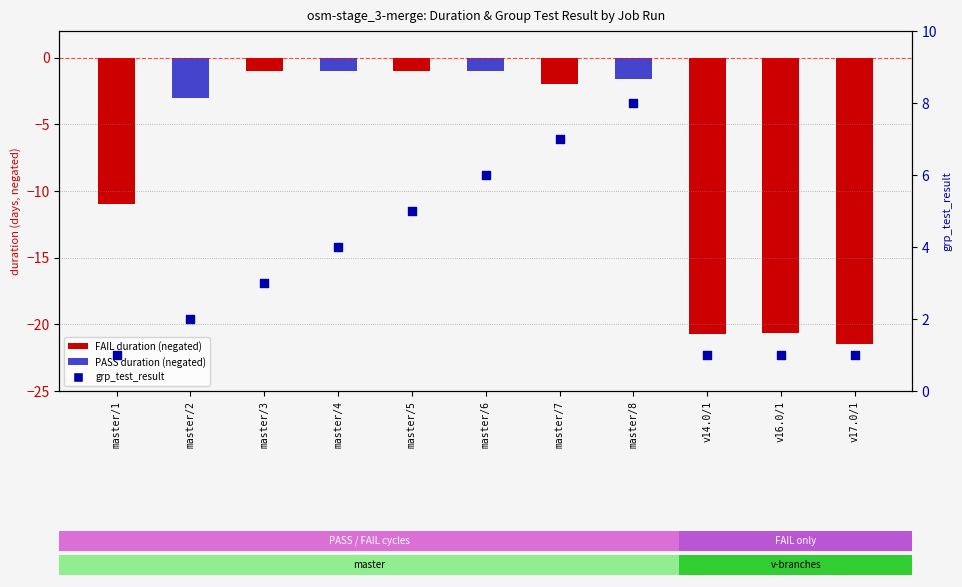

At which category is the sum across all series the highest?

master/8